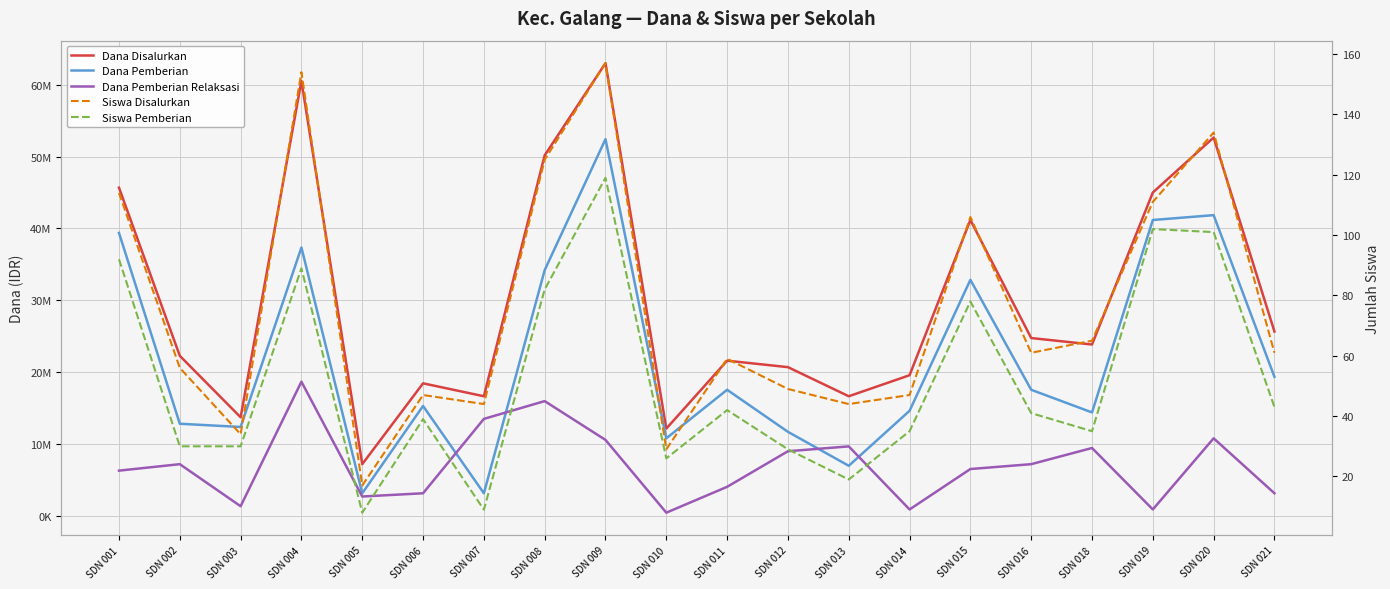

What are all the series names shown in the legend?

Dana Disalurkan, Dana Pemberian, Dana Pemberian Relaksasi, Siswa Disalurkan, Siswa Pemberian